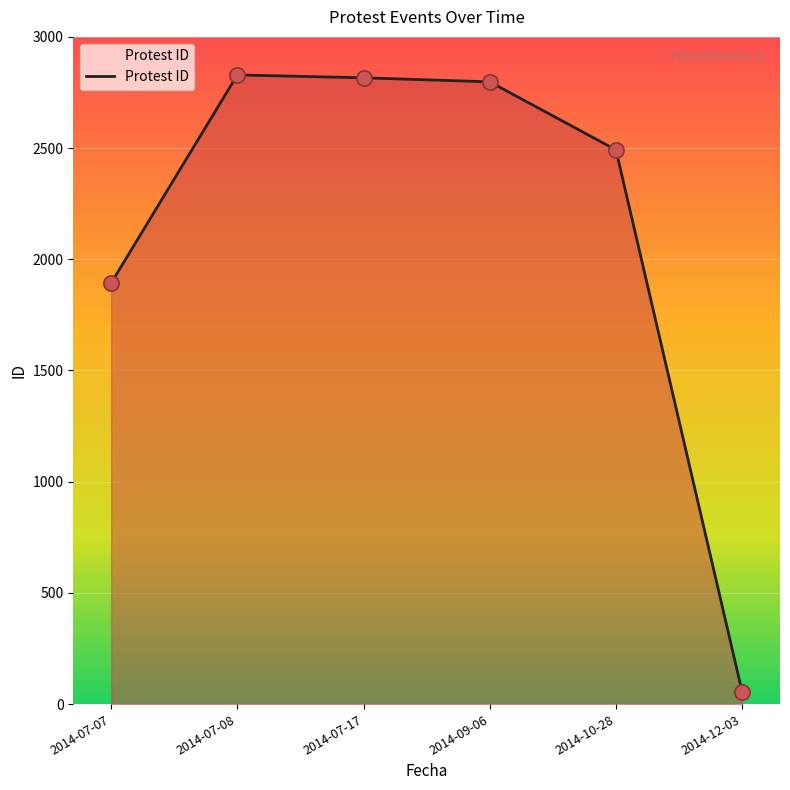

What is the ratio of the value at 2014-07-07 to the value at 2014-07-17?

0.7